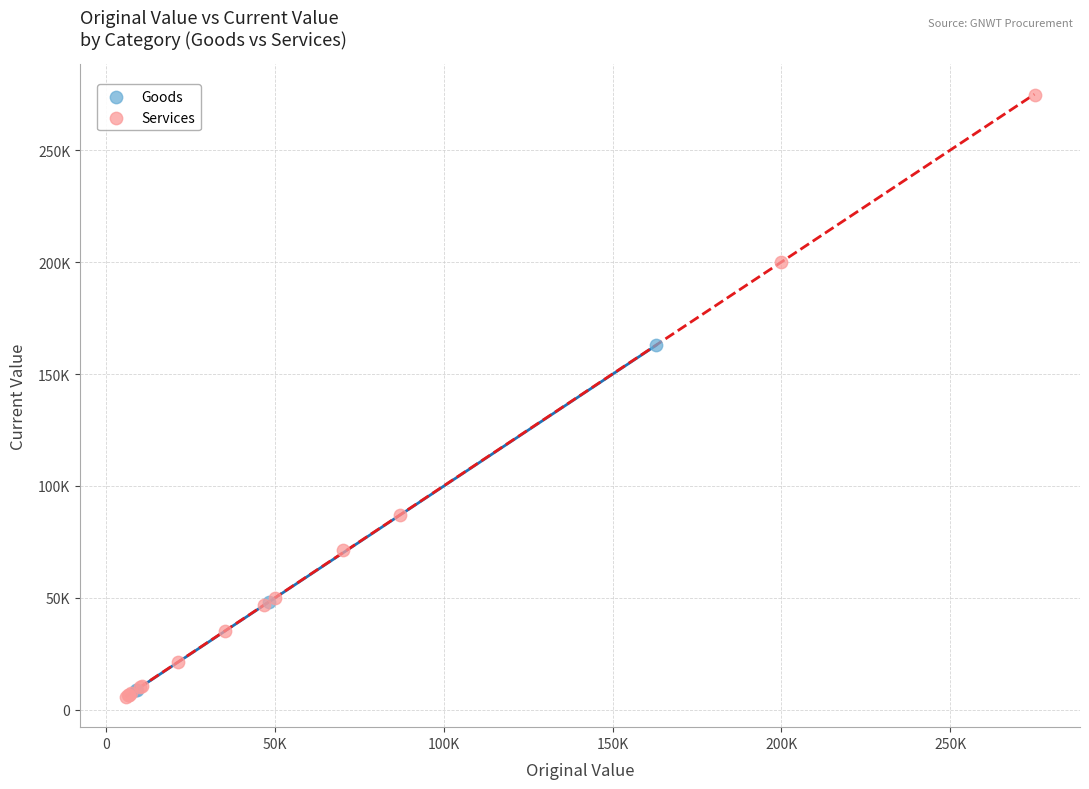

Which series has the widest spread of Y values?

Services